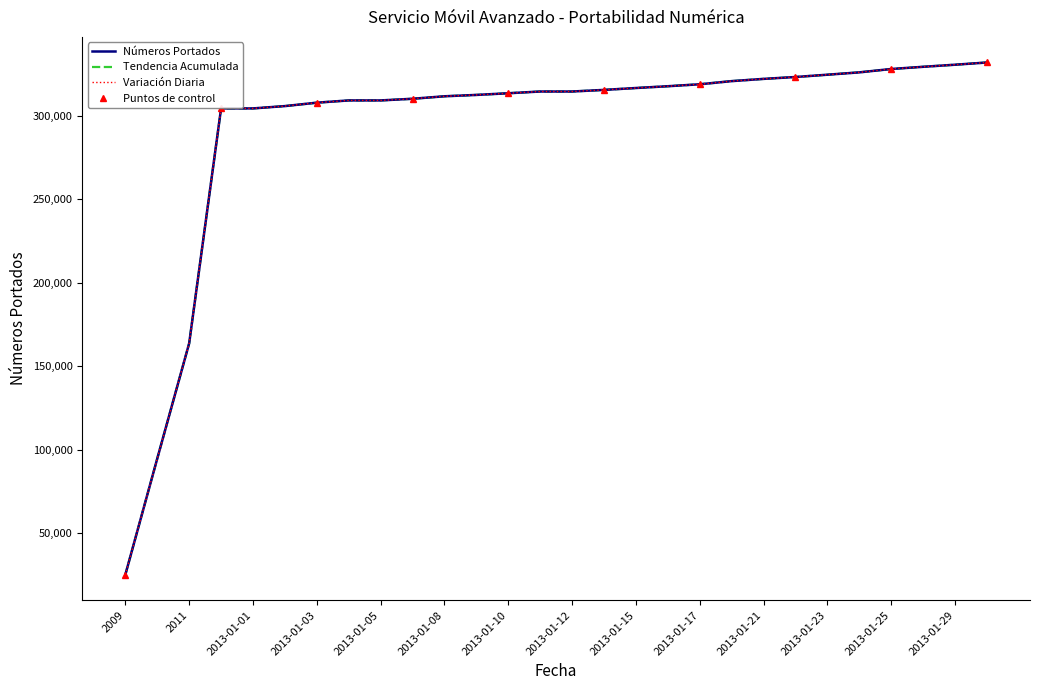

True or false: there are more than 0 points higher than both neighbors.

False